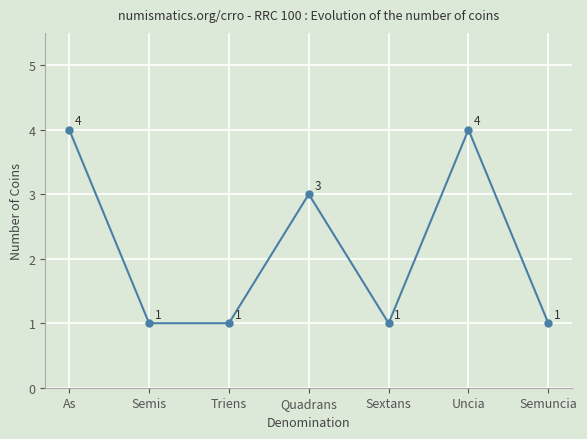

Reading left to right, list all the values displayed in this chart.

As=4	Semis=1	Triens=1	Quadrans=3	Sextans=1	Uncia=4	Semuncia=1